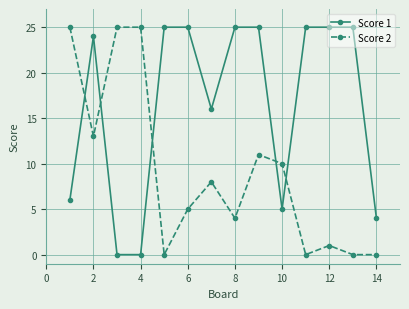

True or false: Score 2 and Score 1 intersect in this chart.

True